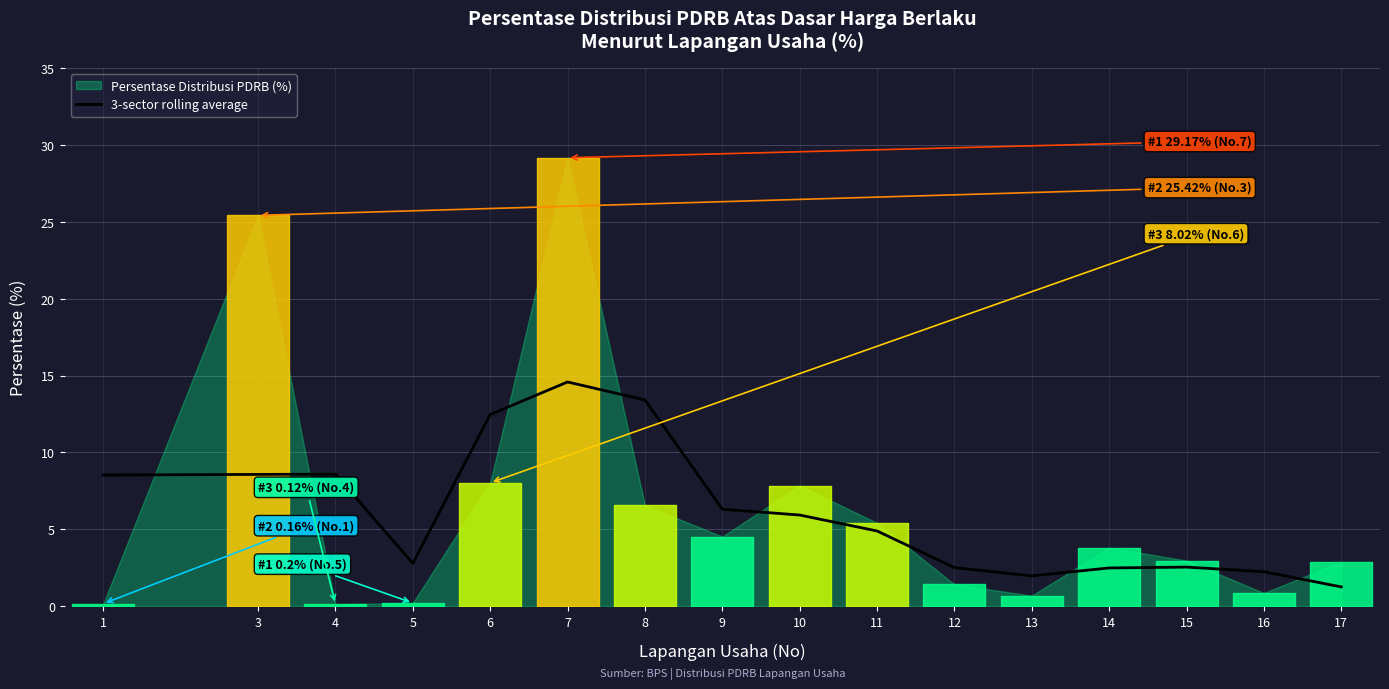

What is the average value?

6.2